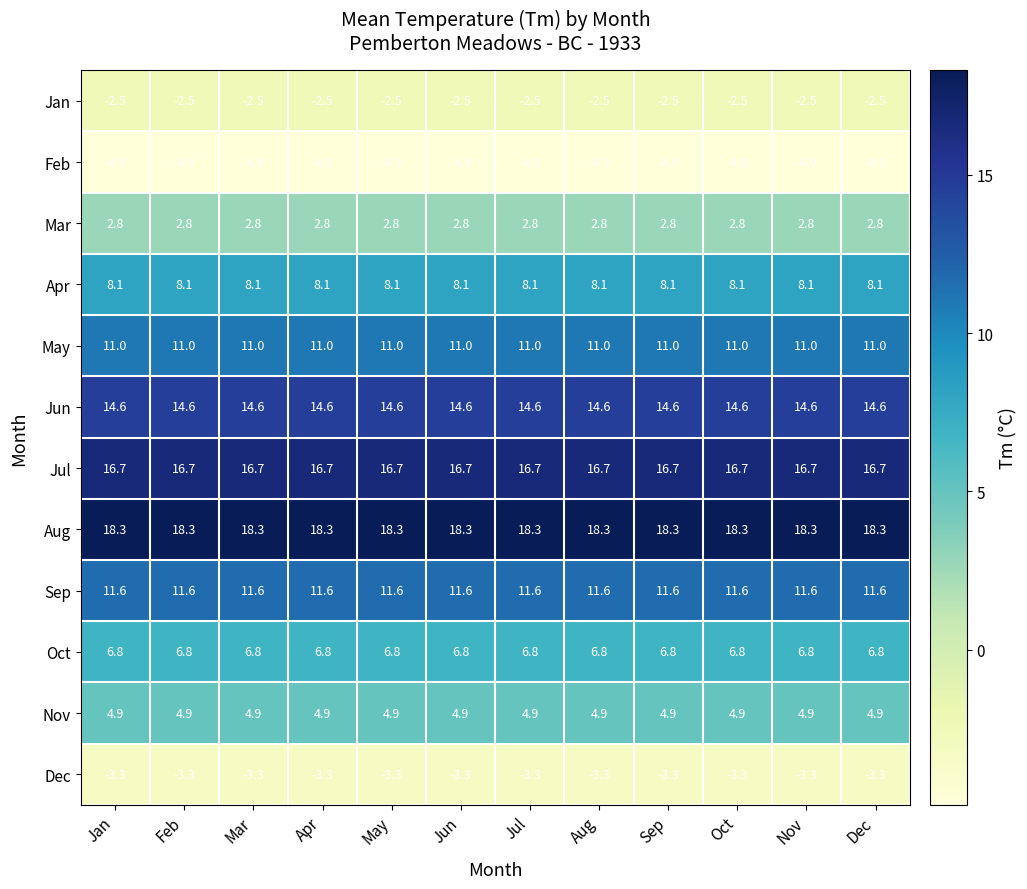

What is the total value across all series at Sep?

84.1